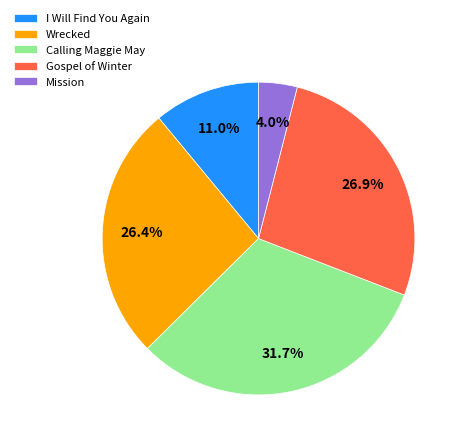

Combined, what portion of the pie is Mission and Gospel of Winter?

30.9%